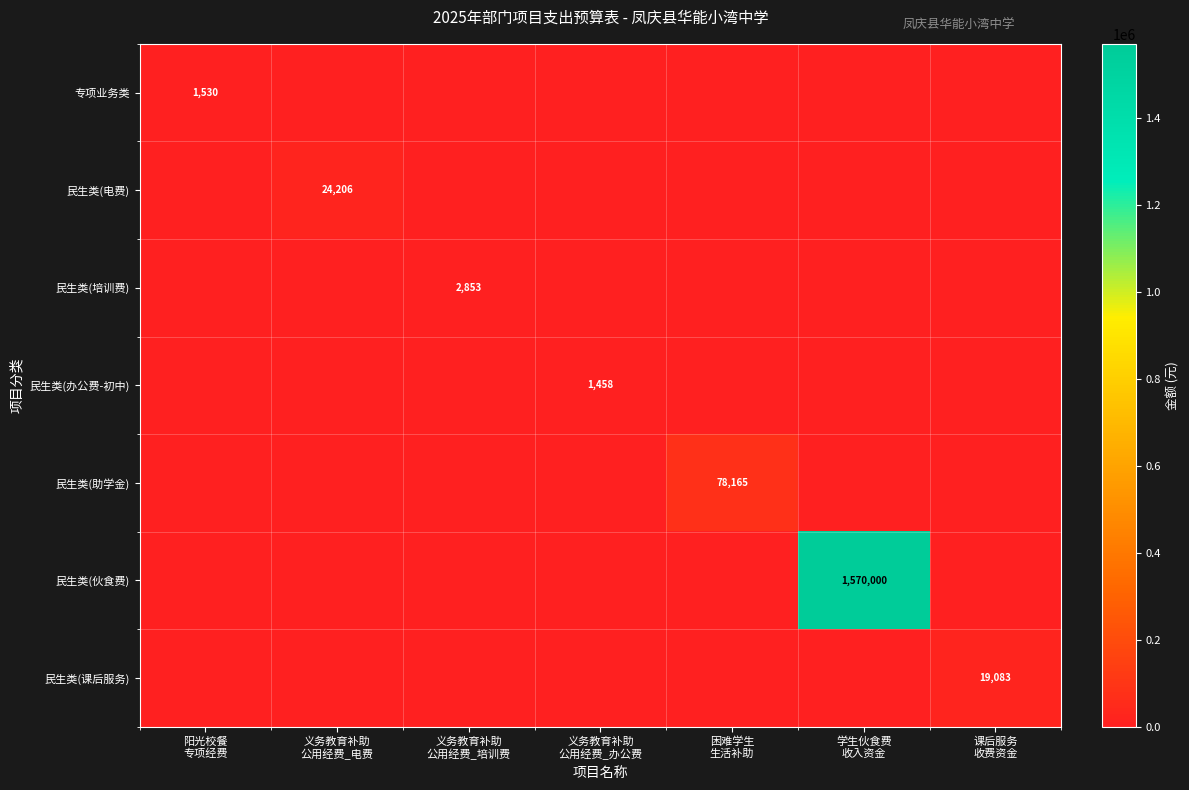

At which category is the sum across all series the highest?

学生伙食费
收入资金